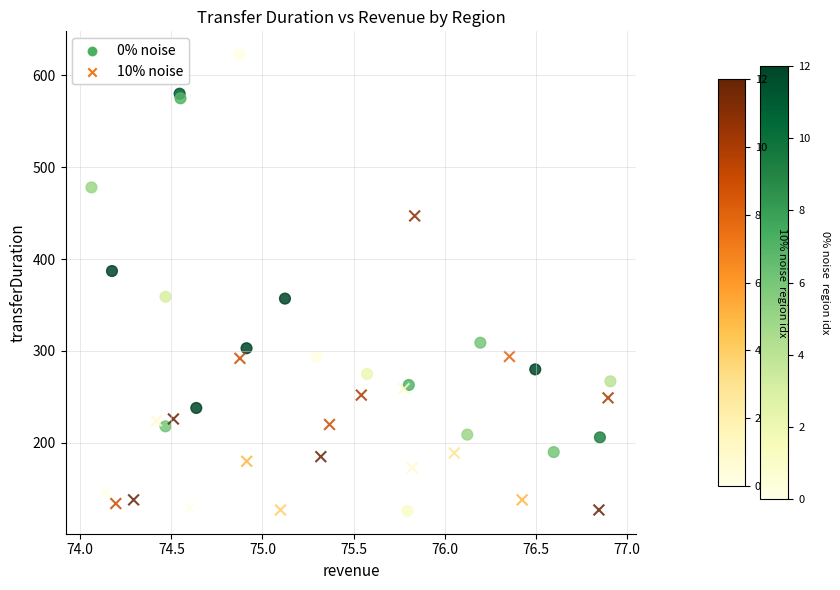

Which series contains the highest Y value?

0% noise